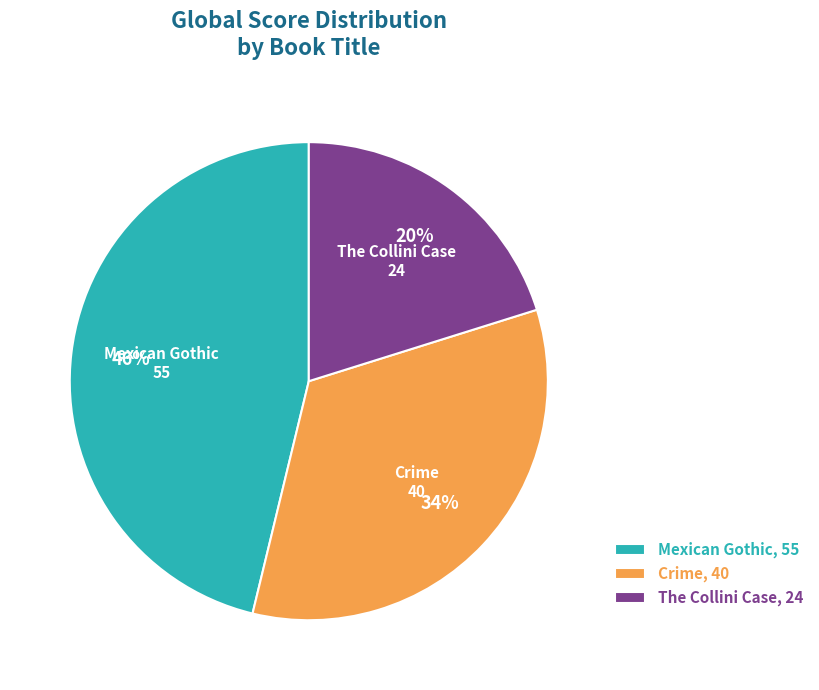

Do Crime and Mexican Gothic together represent more than half of the pie?

Yes